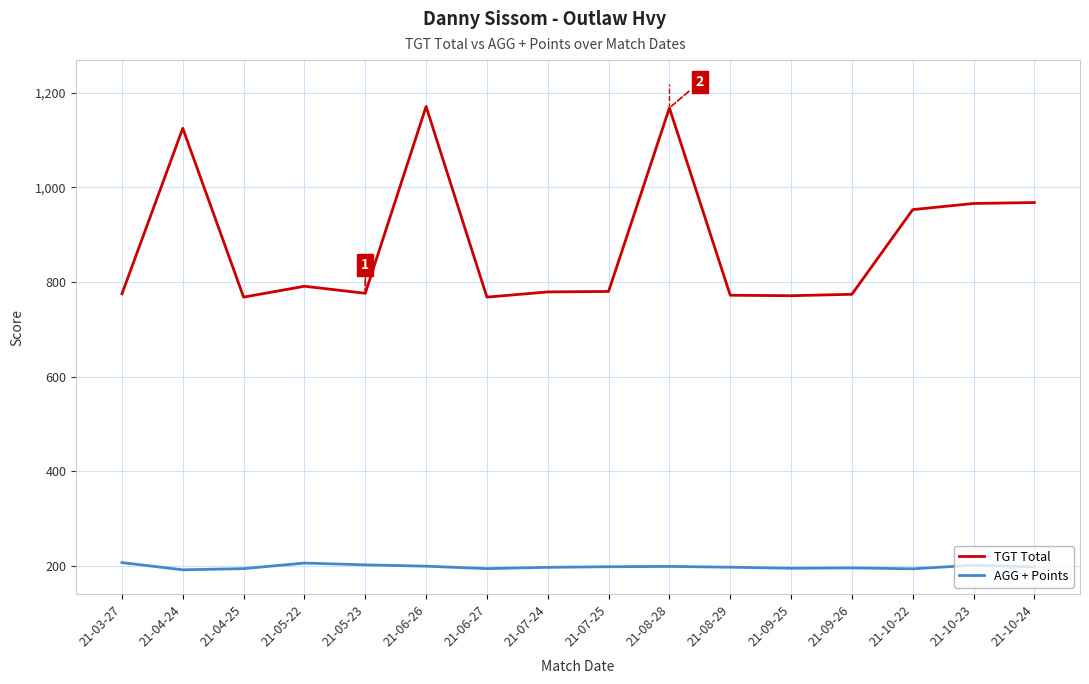

List the series in order of their peak value, highest first.

TGT Total, AGG + Points